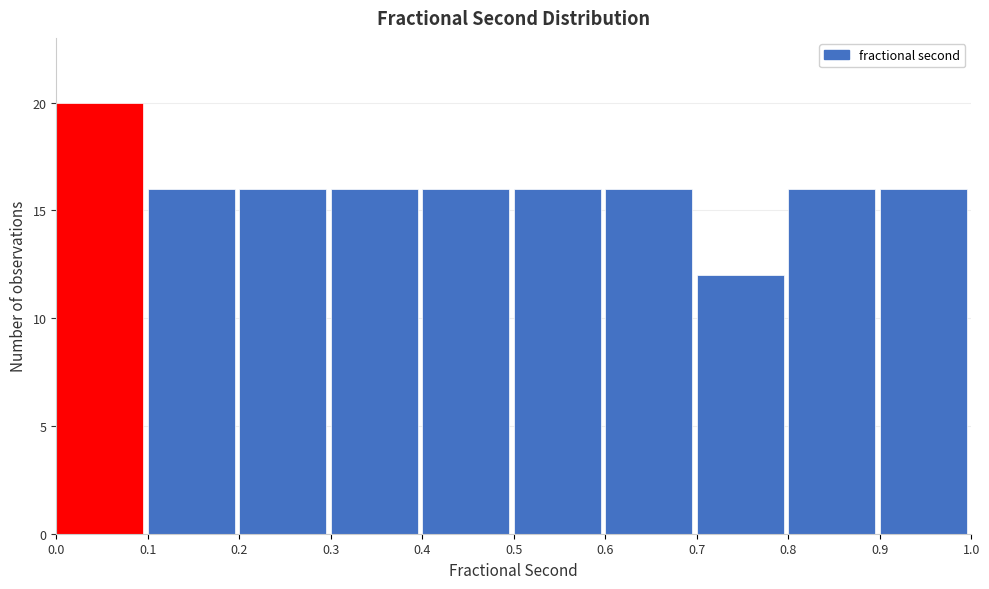

Reading right to left, list all the values displayed in this chart.

0.9=16	0.8=16	0.7=12	0.6=16	0.5=16	0.4=16	0.3=16	0.2=16	0.1=16	0.0=20